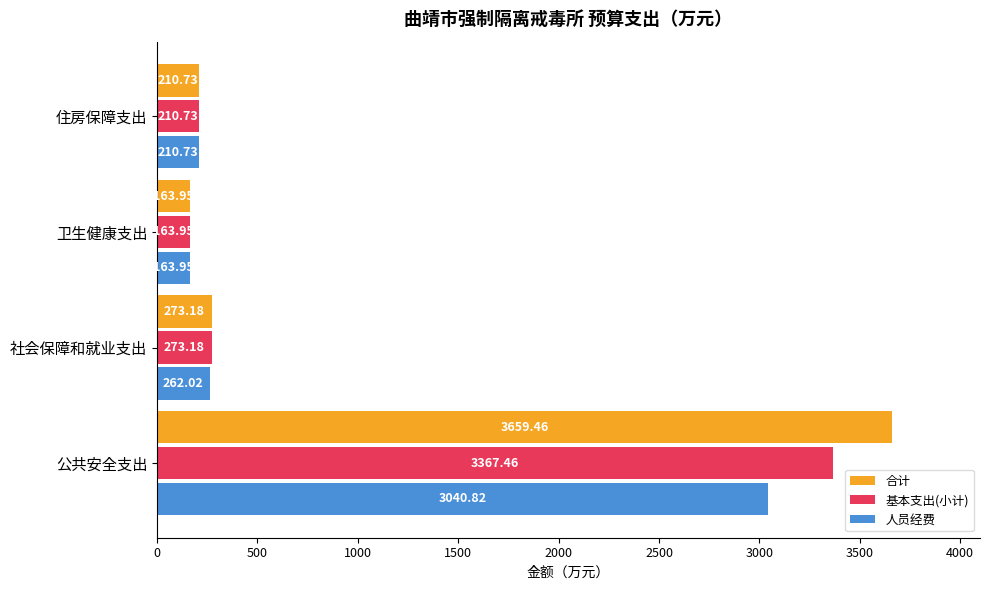

What is the difference between the highest and lowest values at 公共安全支出?

618.6